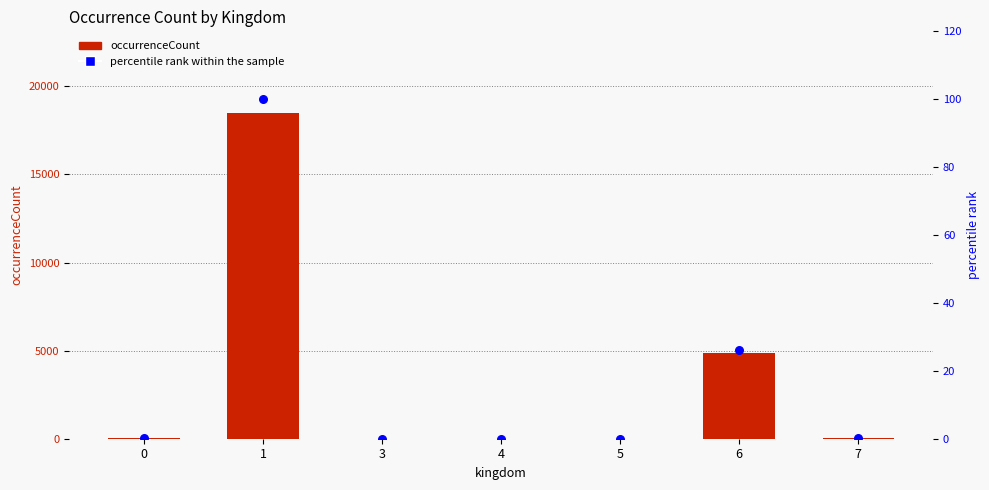

Which series contains the highest Y value?

occurrenceCount